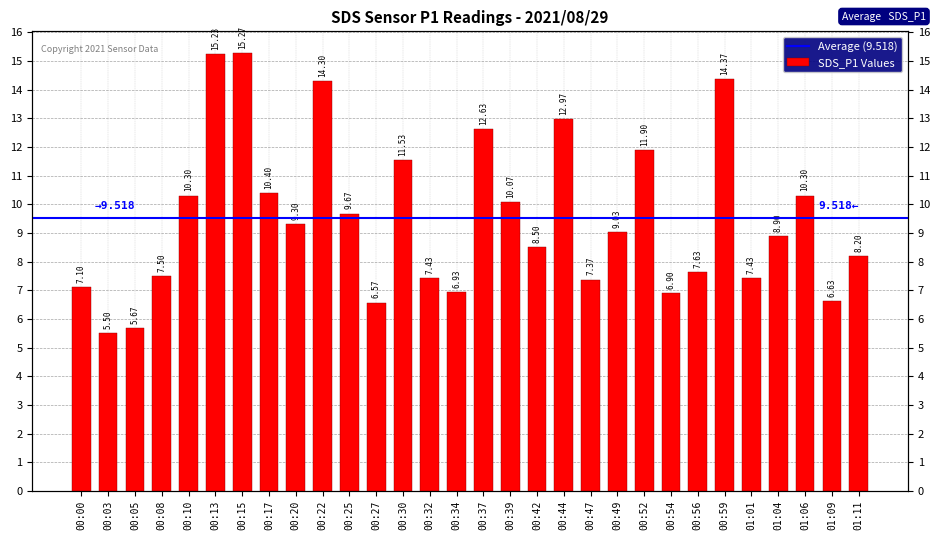

True or false: the data shows 7.1 at 00:00.

True